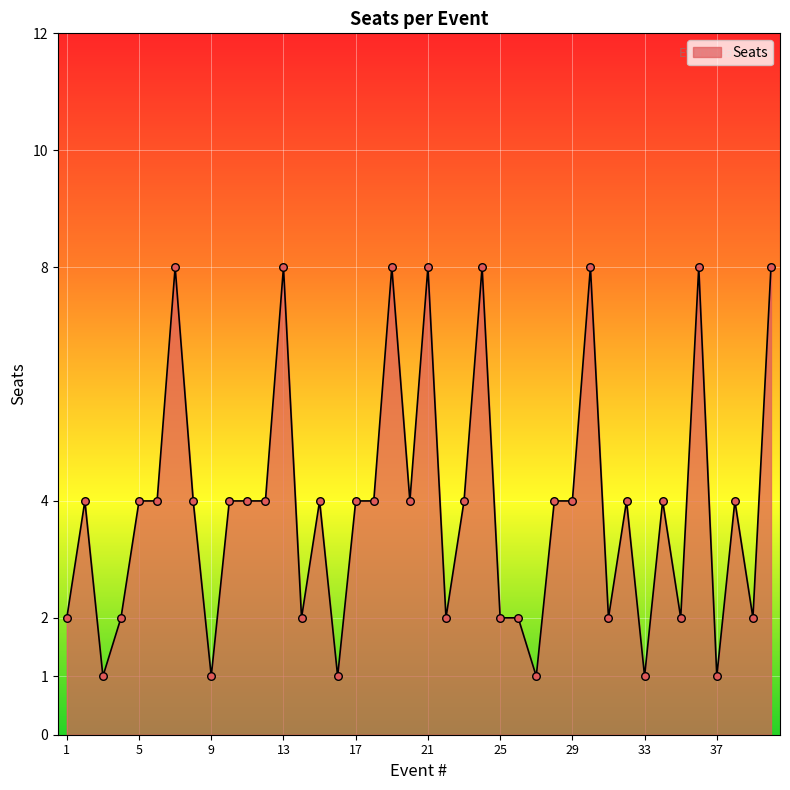

What is the maximum value shown in the chart?

8